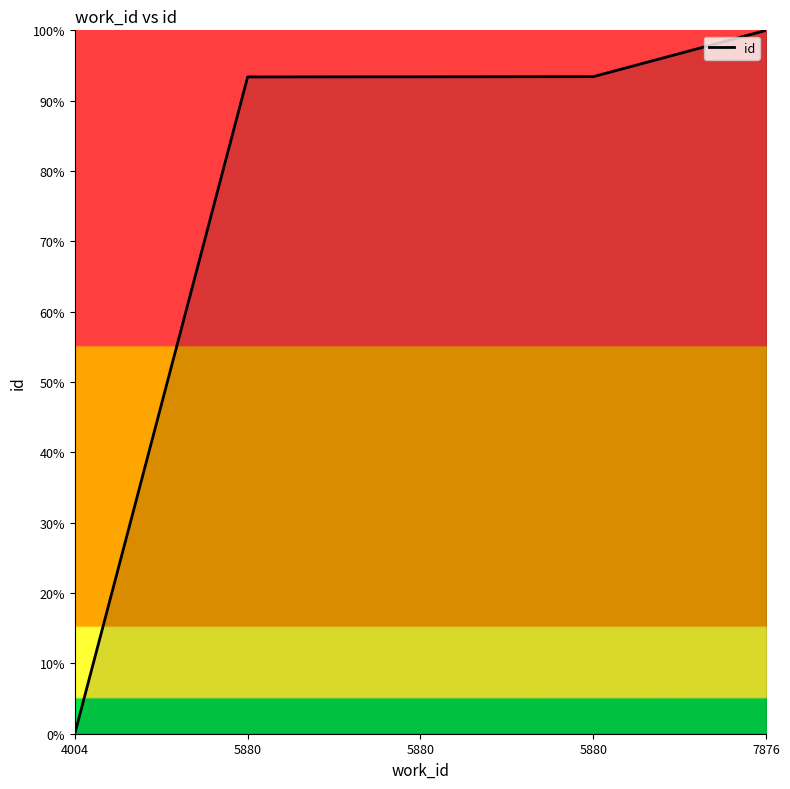

How many series are shown in this chart?

1